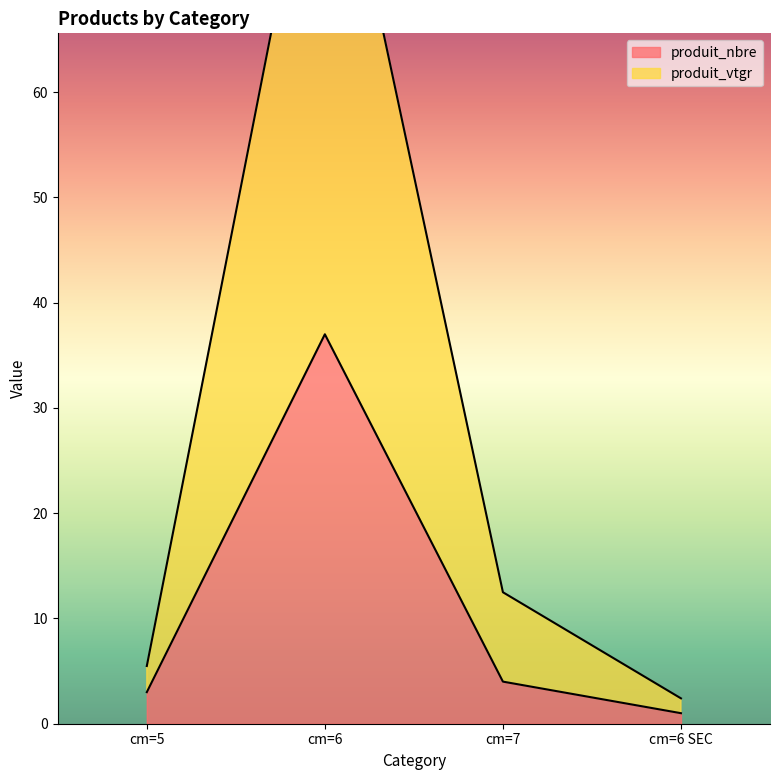

Which category has the highest value in the produit_vtgr series?

cm=6